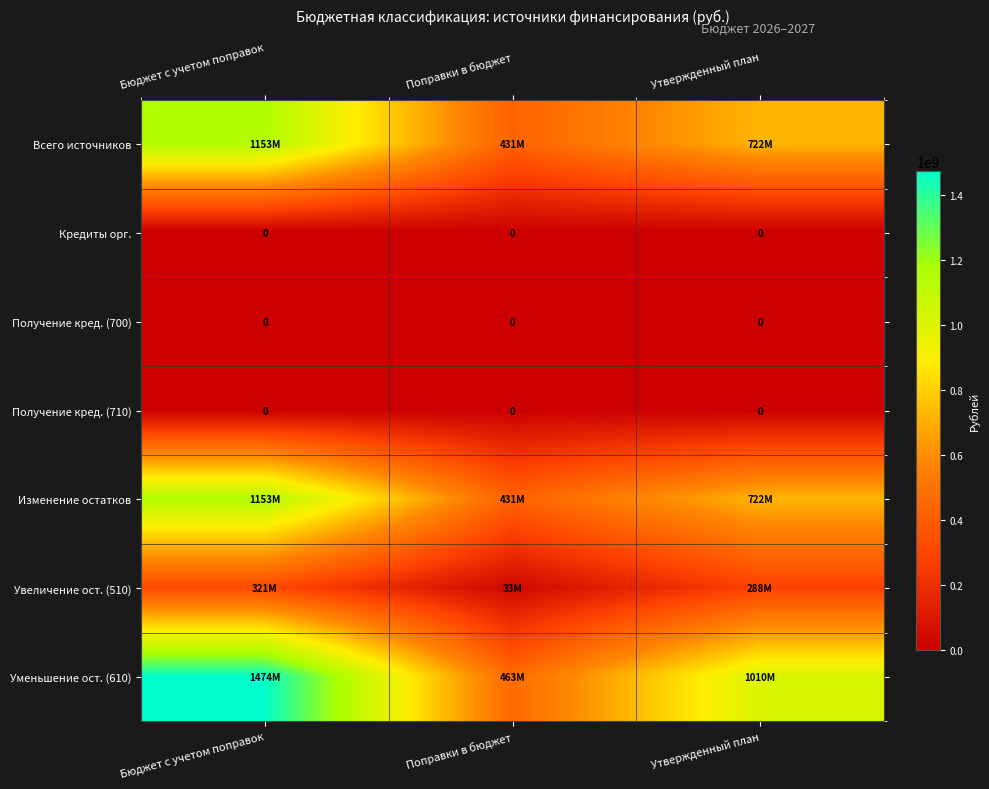

At which label does Увеличение ост. (510) reach its minimum?

Поправки в бюджет